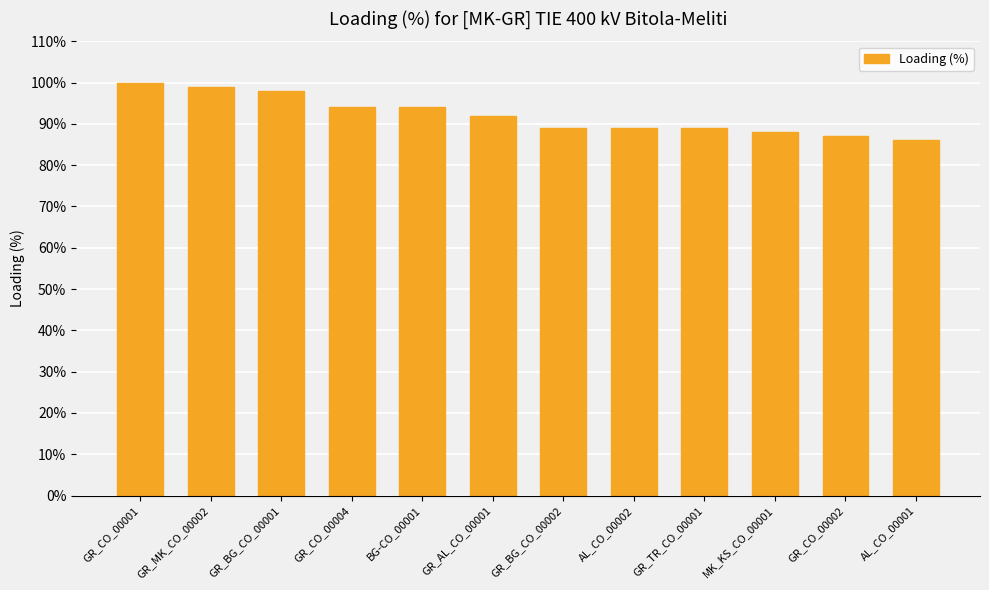

True or false: the data shows 35 at GR_TR_CO_00001.

False